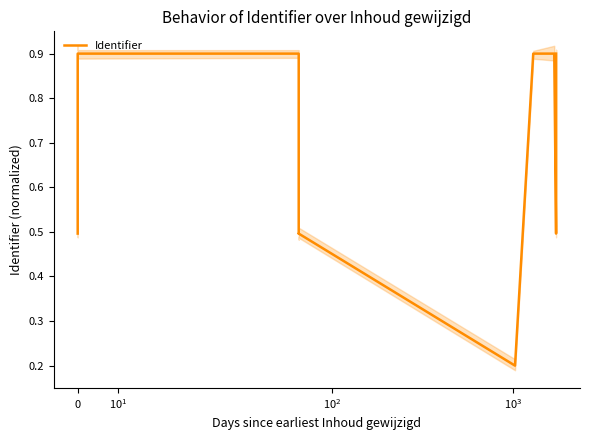

At which category does the data reach its first local peak?

4